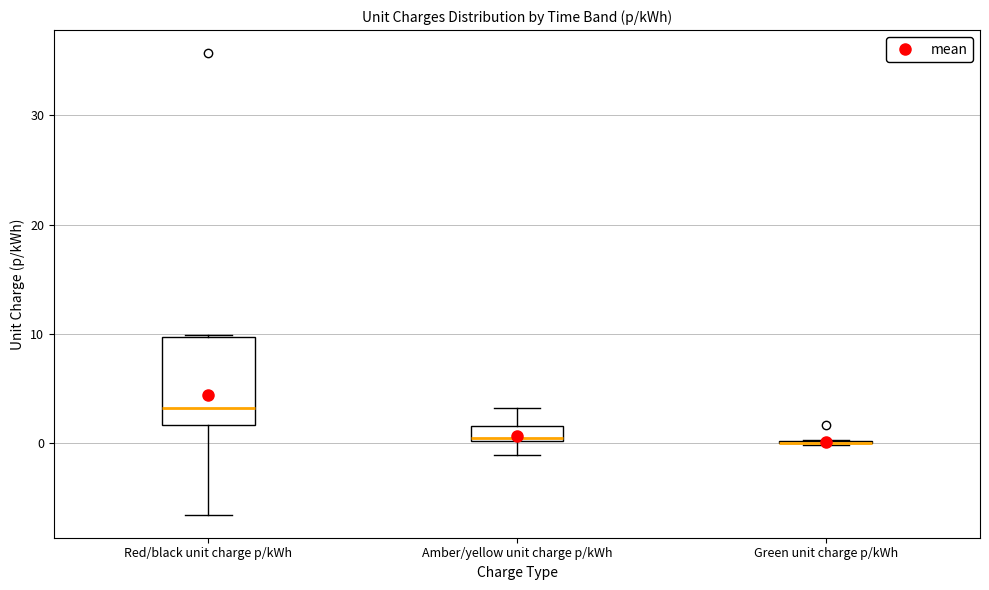

Where is the lower edge of the box for Red/black unit charge p/kWh on the y-axis? The values are not printed on the chart, so give them approximately, as read against the axis.

2